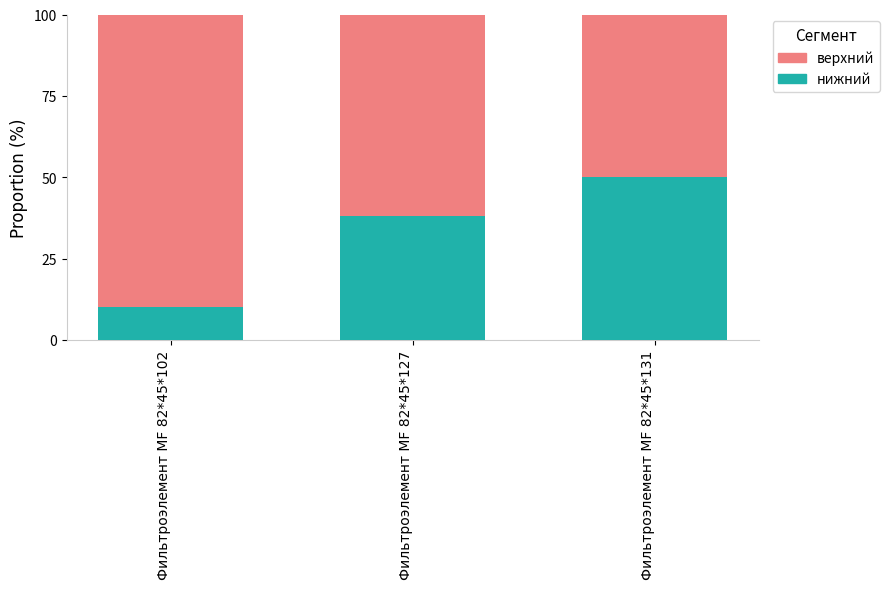

What is the total value across all series at Фильтроэлемент МF 82*45*127?

100